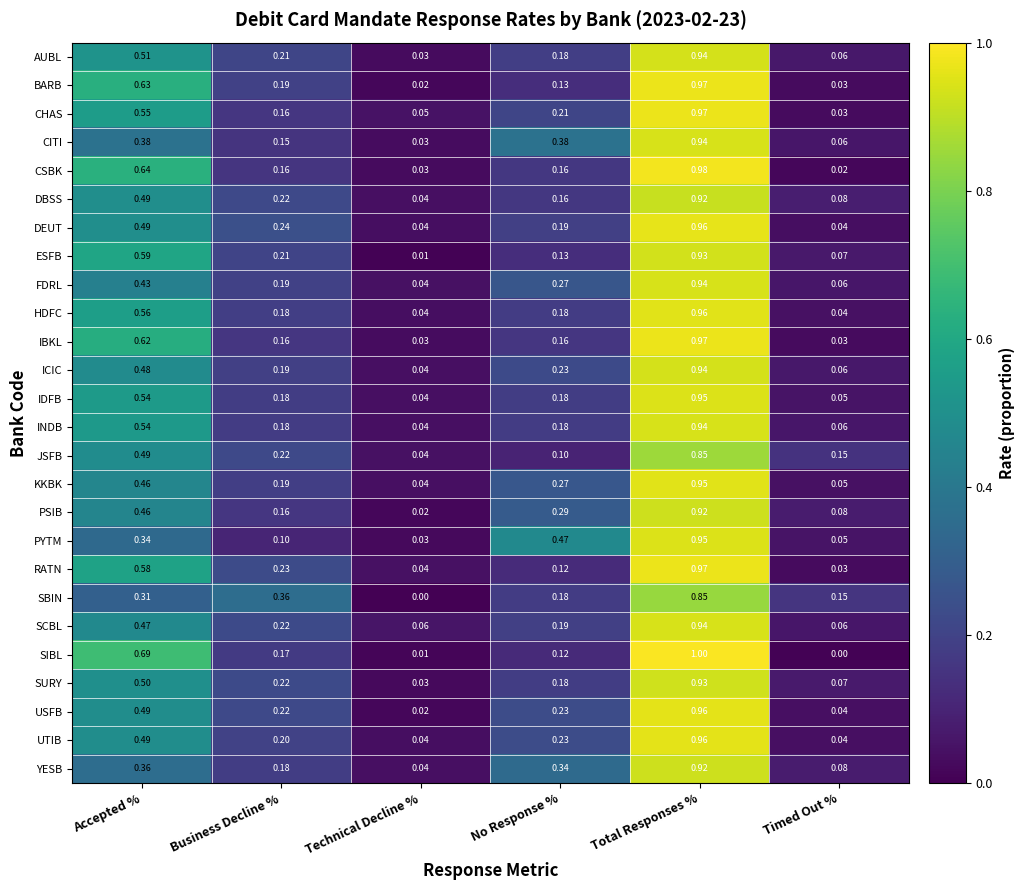

At which label does AUBL reach its minimum?

Technical Decline %